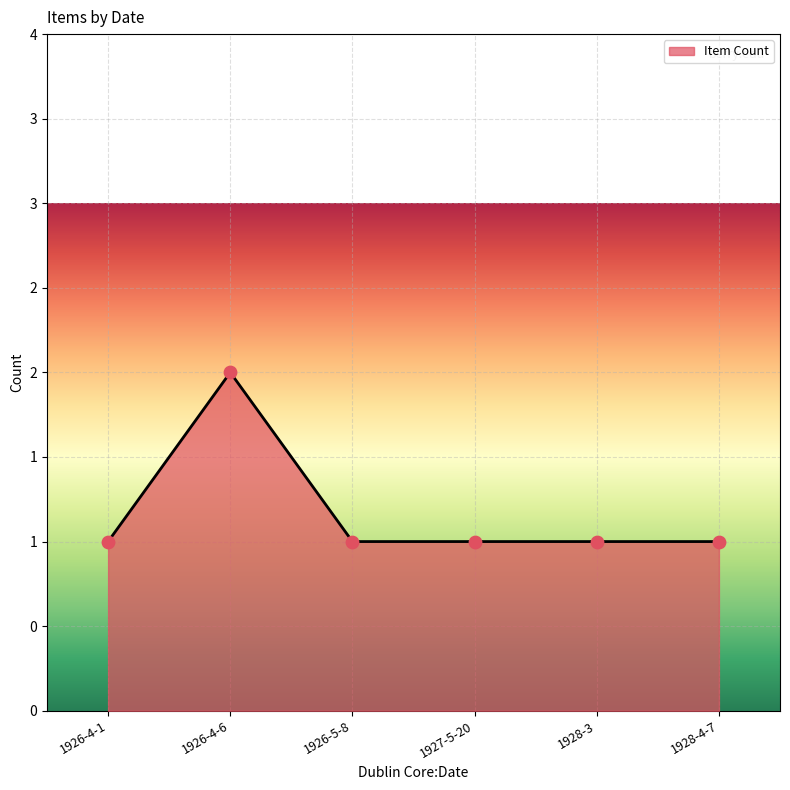

Which has a higher value, 1926-4-1 or 1926-4-6?

1926-4-6